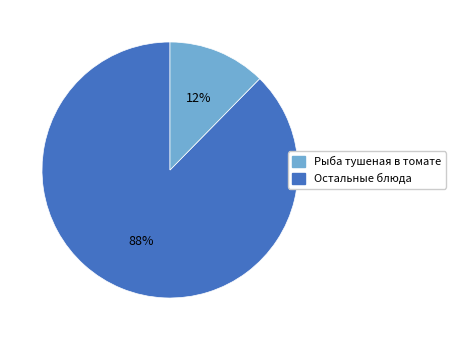

To the nearest percent, what is the average slice percentage?

50%